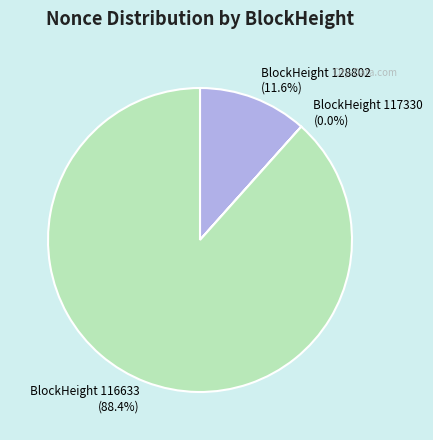

What is the largest slice in the pie chart?

BlockHeight 116633